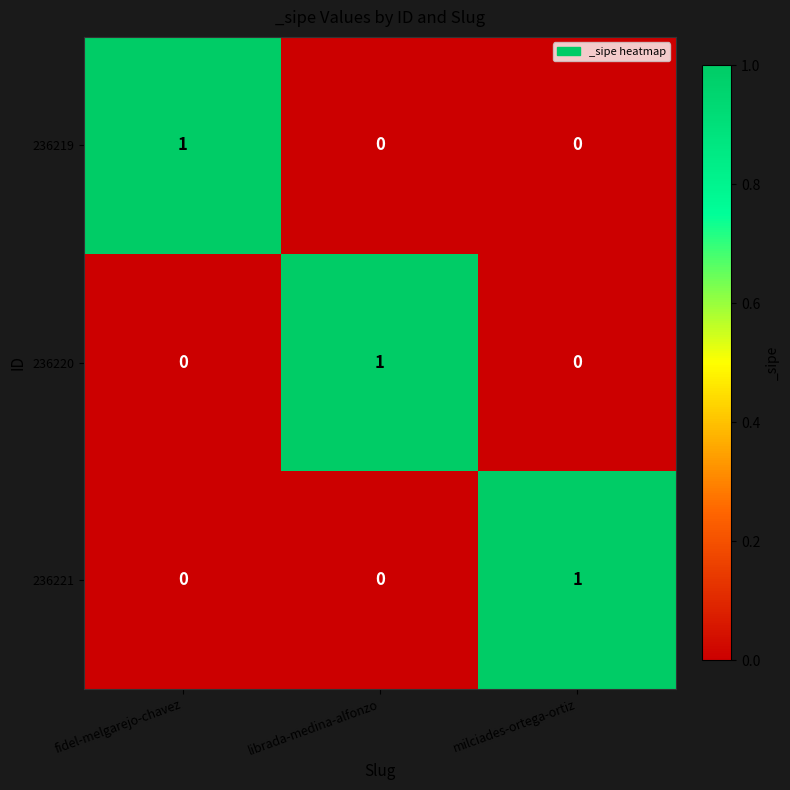

Is it true that 236219 equals 0 at librada-medina-alfonzo?

True